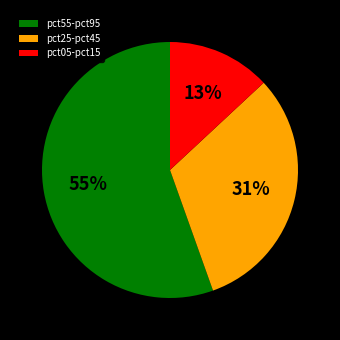

To the nearest percent, what is the difference between the largest and smallest slice percentages?

42%